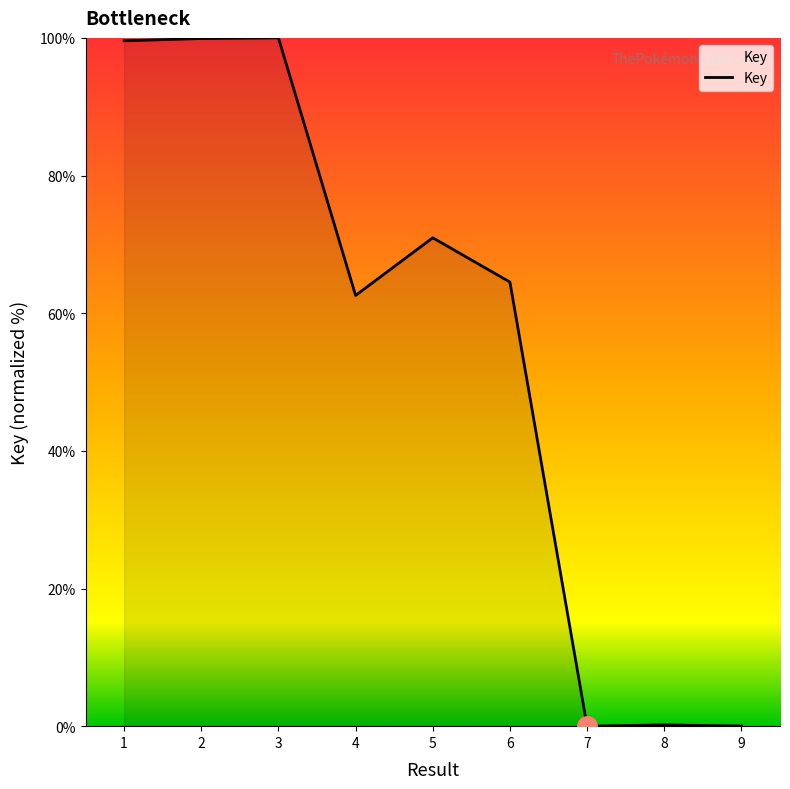

True or false: the data shows 71.0 at 5.

True